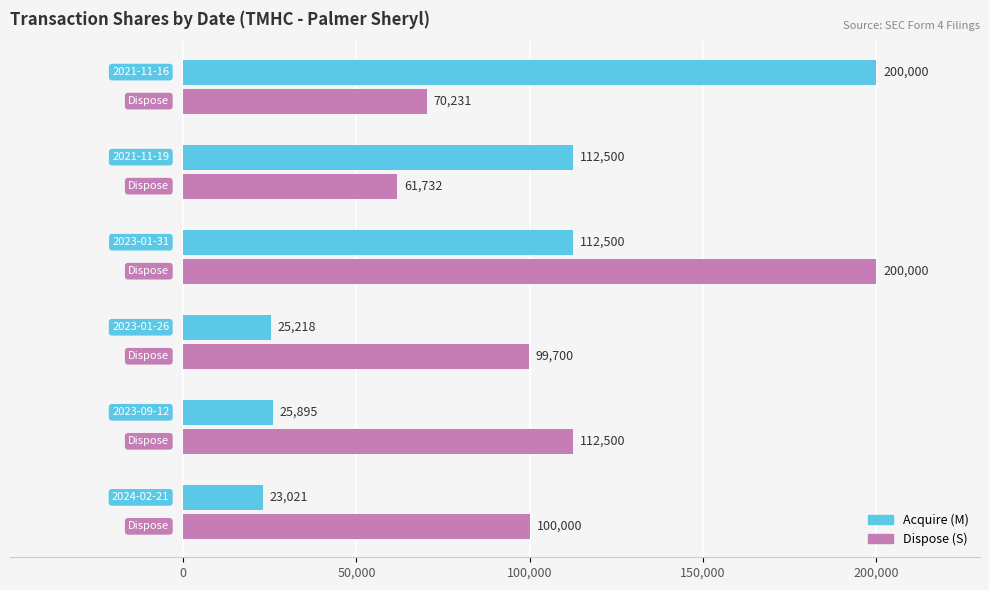

List the series in order of their overall mean, lowest first.

Acquire (M), Dispose (S)